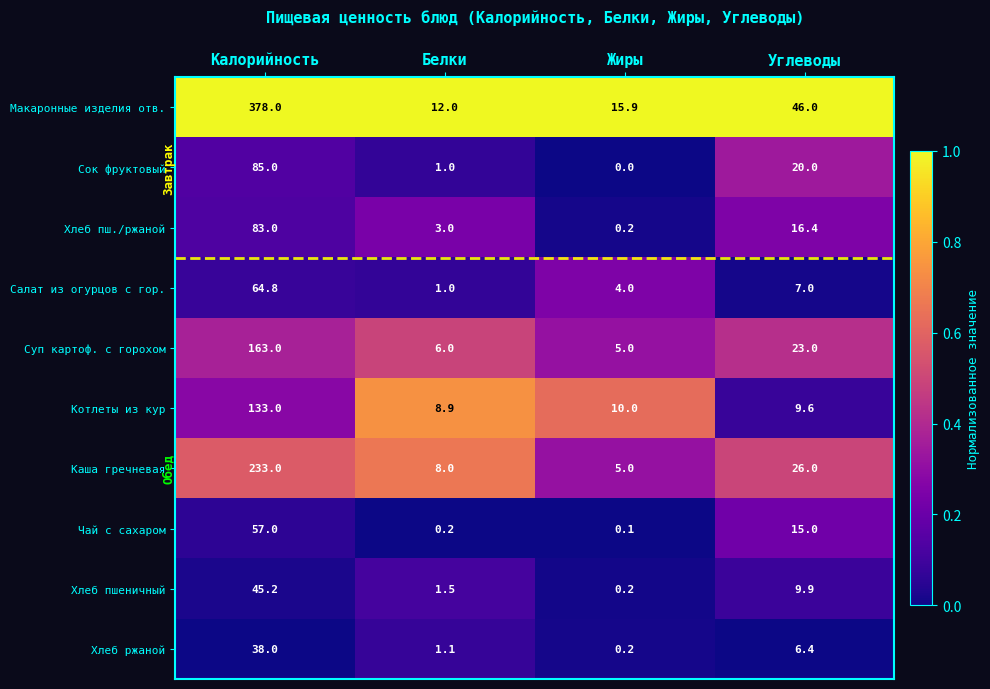

Which series changed the most between Калорийность and Жиры?

Макаронные изделия отв.